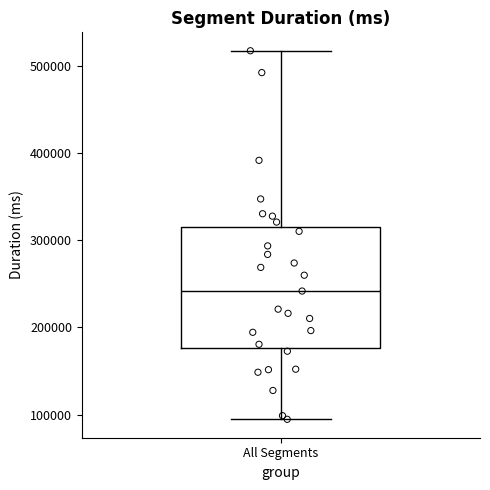

Transcribe this box plot: give where the median line is, the range the box spans, and where the two whiskers end, as read against the y-axis. The values are not printed on the chart, so give them approximately, as read against the axis.

median 240000, box 180000 to 320000, whiskers 90000 to 520000